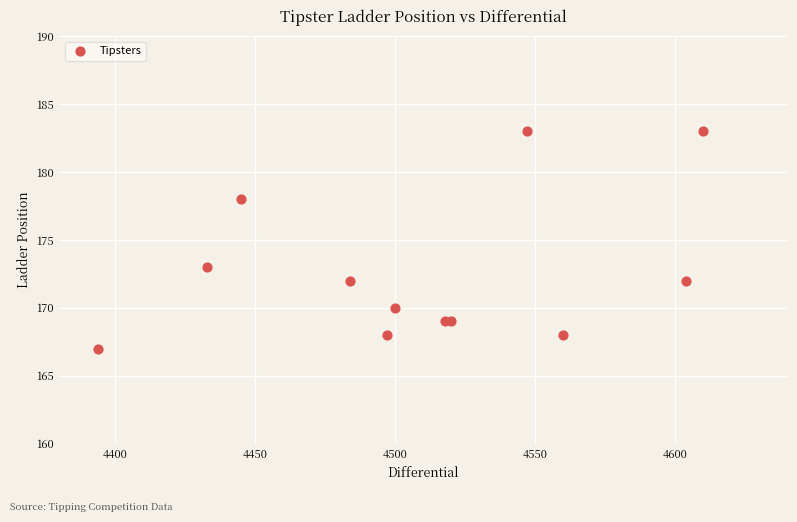

What Y value in the scatter plot is closest to 175?

173